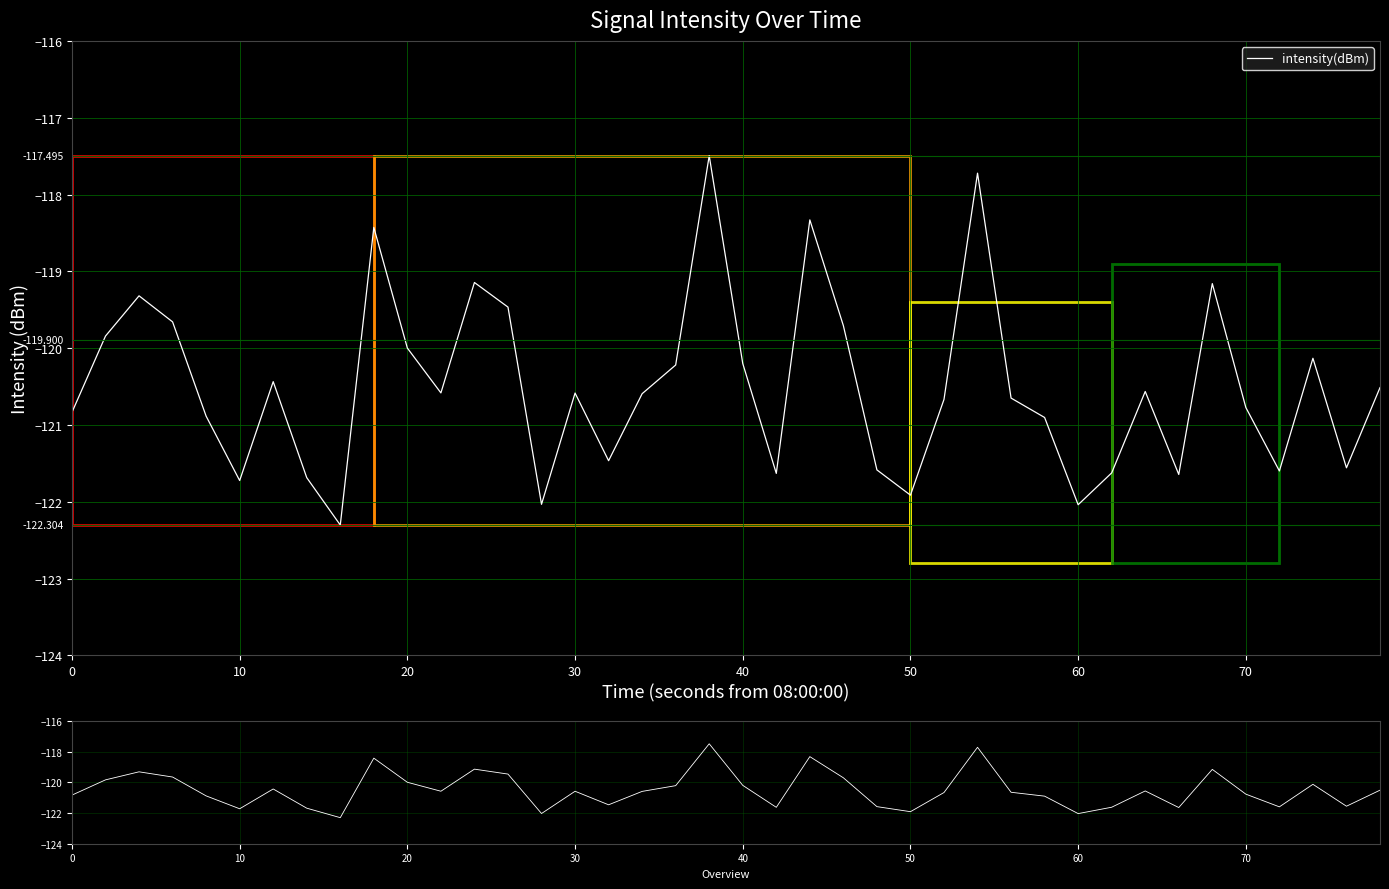

What is the maximum value shown in the chart?

-117.5